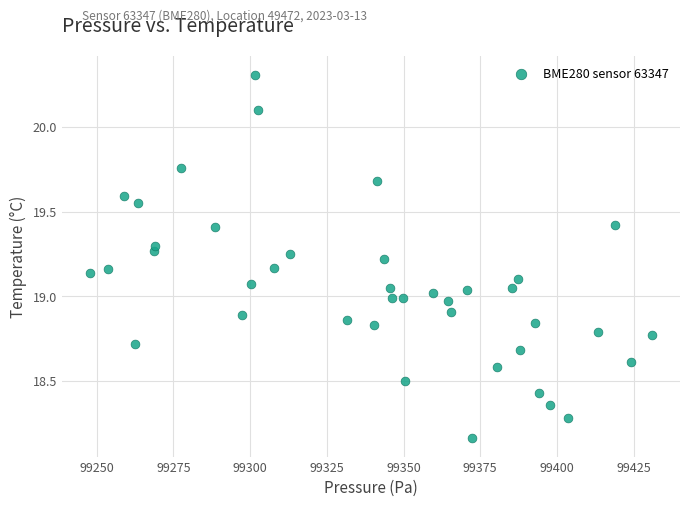

What is the range of X values (max minus min)?

183.1